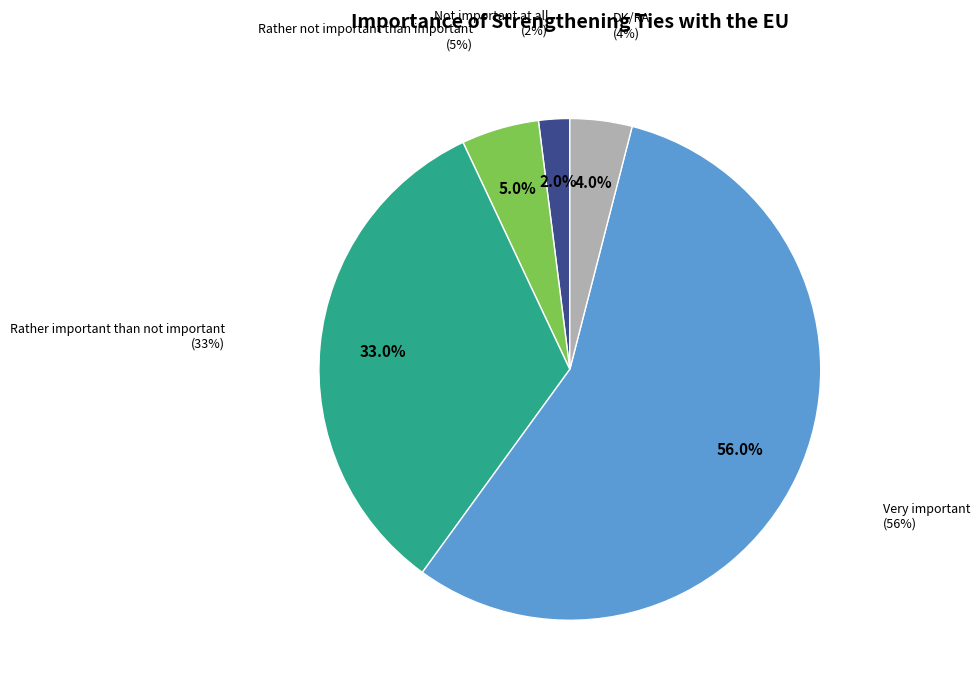

Do Not important at all and DK/RA together represent more than half of the pie?

No